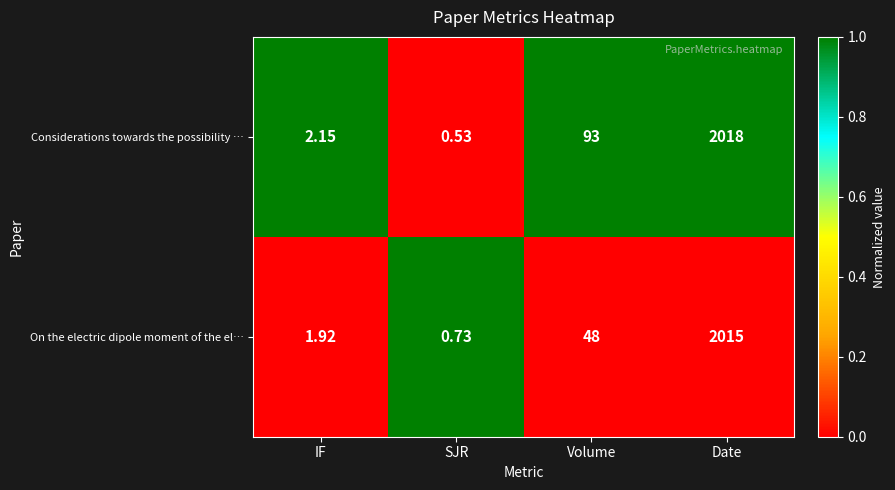

At SJR, list the series in order from smallest to largest.

Considerations towards the possibility …, On the electric dipole moment of the el…